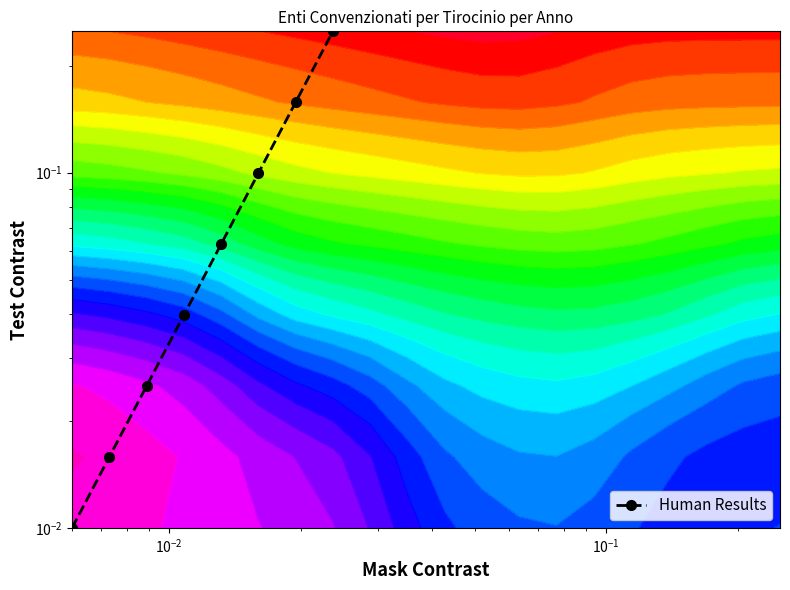

What is the difference between the maximum and minimum values?

0.2